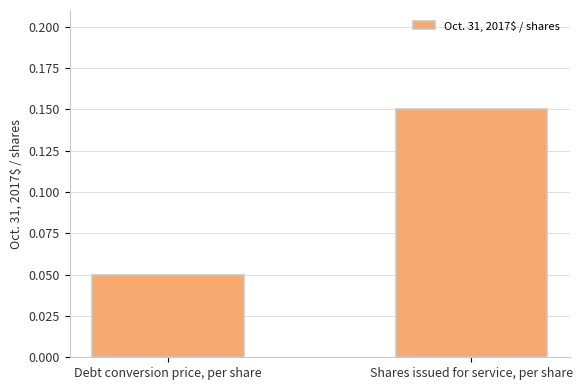

What is the label of the 1st bar from the right?

Shares issued for service, per share